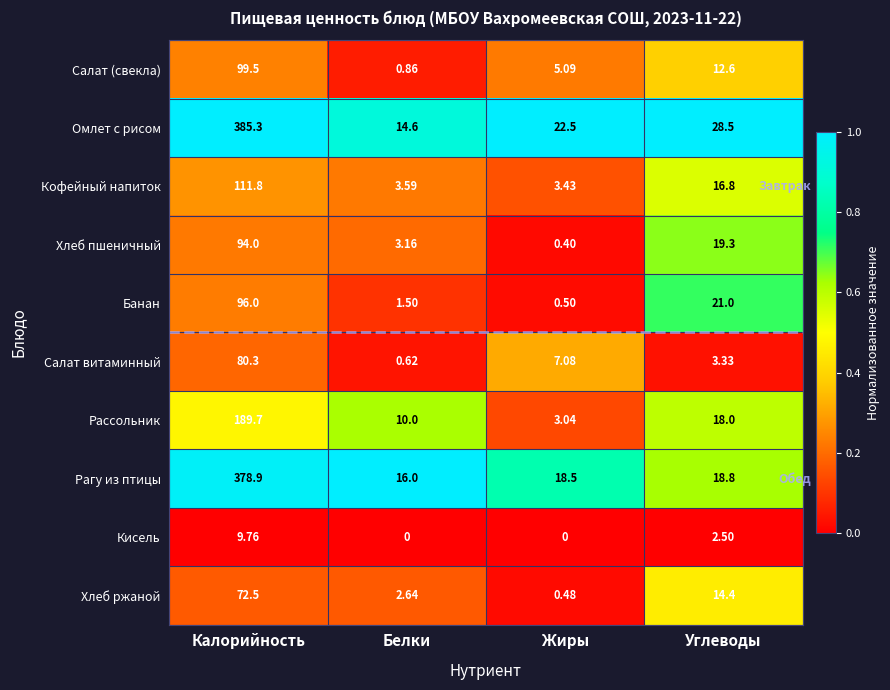

At which category is the sum across all series the highest?

Калорийность